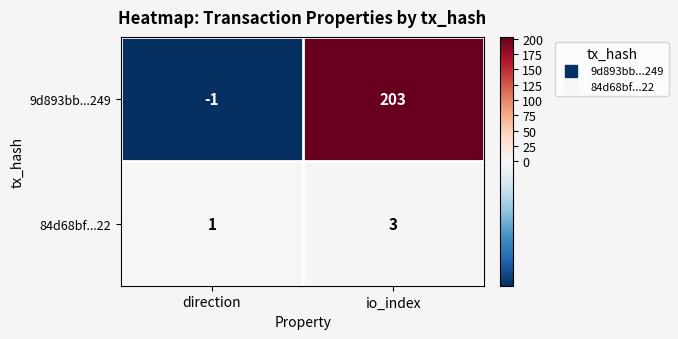

What is the average value of the 9d893bb...249 series?

101